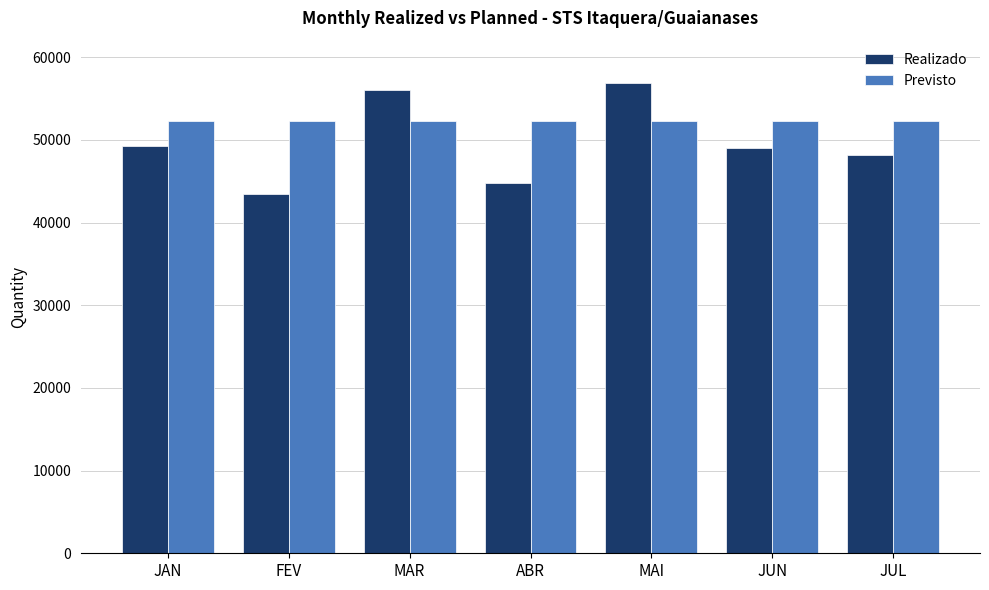

At how many categories does at least one series exceed 44135?

7